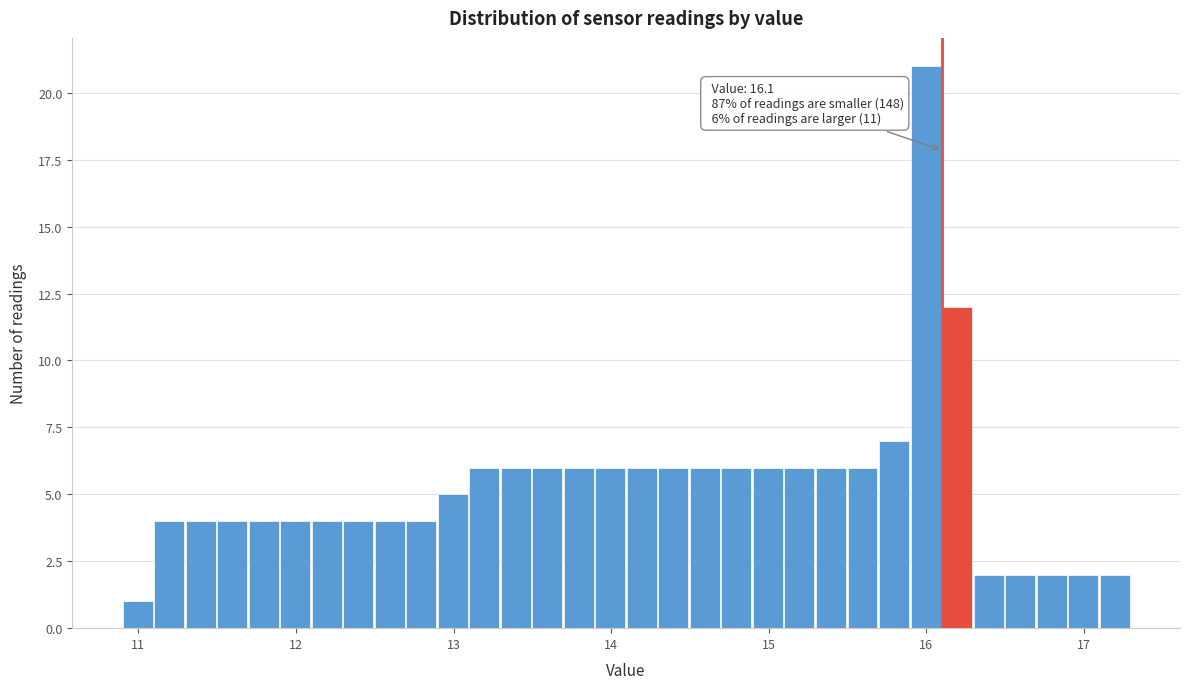

Read against the x-axis, roughly where is the centre of the tallest bar?

16.0